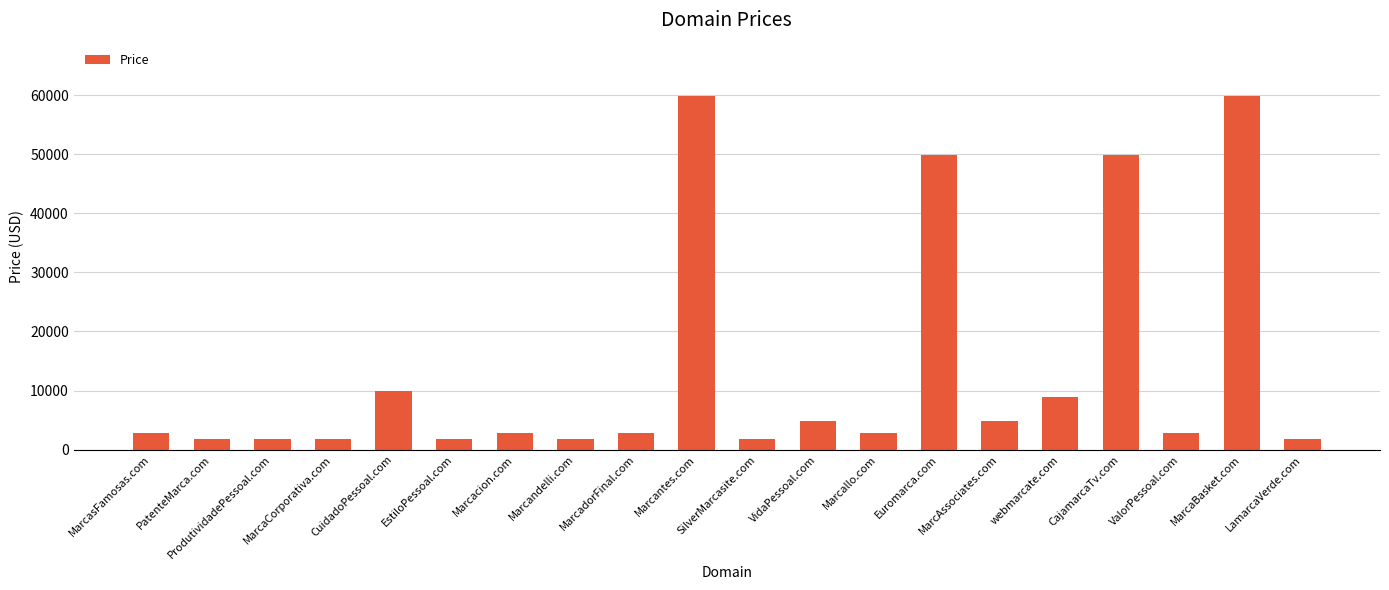

What is the smallest value displayed?

1888